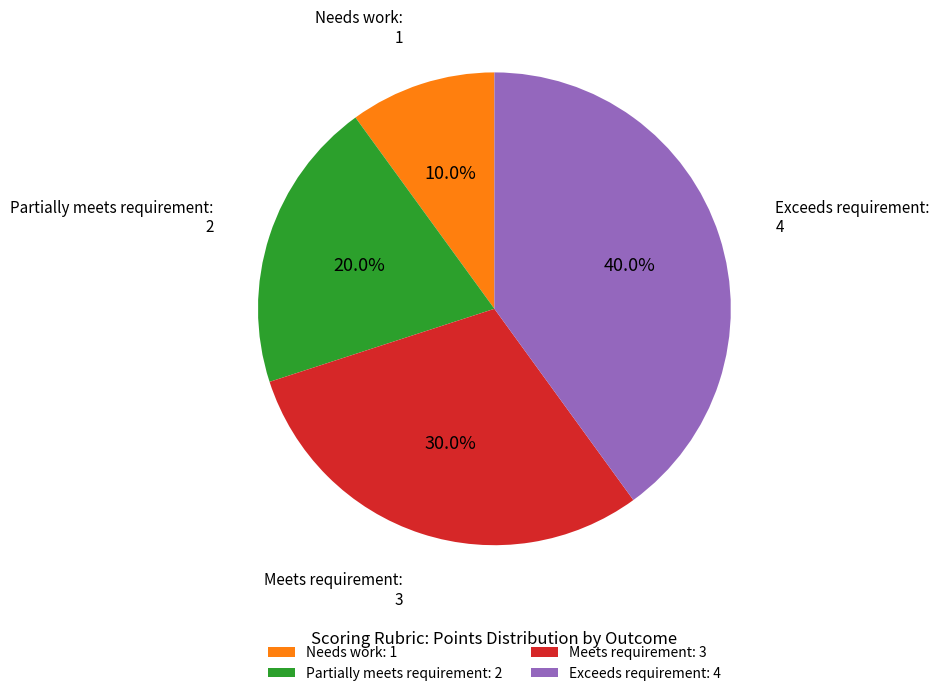

Rank the categories by value from highest to lowest.

Exceeds requirement: 4, Meets requirement: 3, Partially meets requirement: 2, Needs work: 1